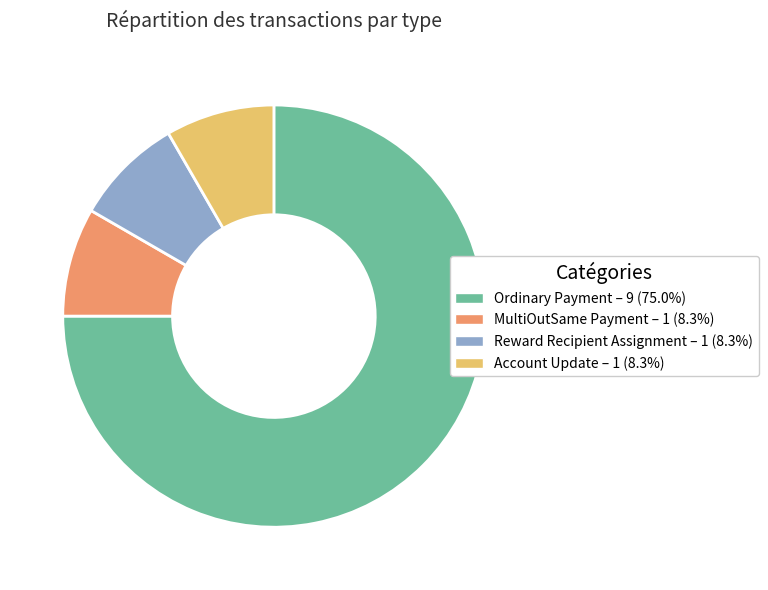

Which category has the biggest portion of the pie?

Ordinary Payment